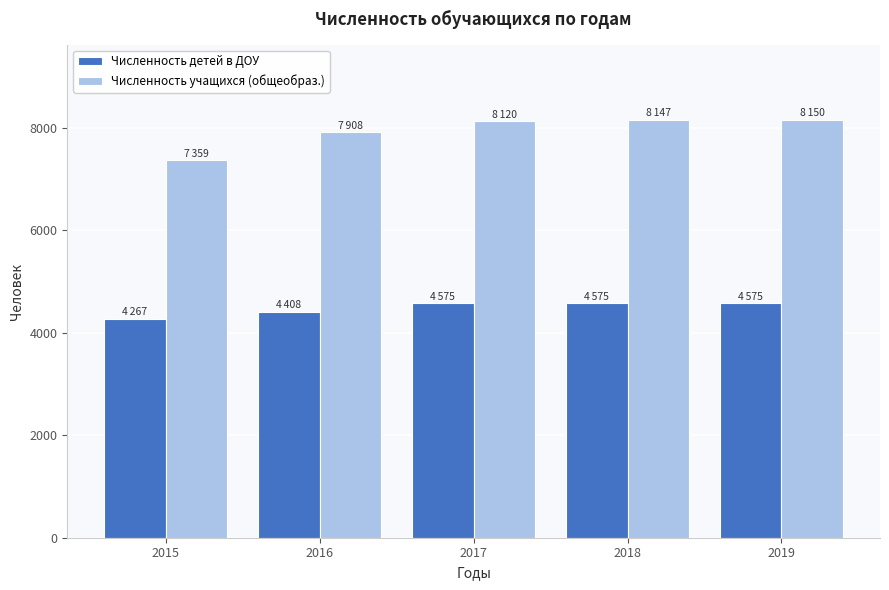

At how many categories does at least one series exceed 6732?

5